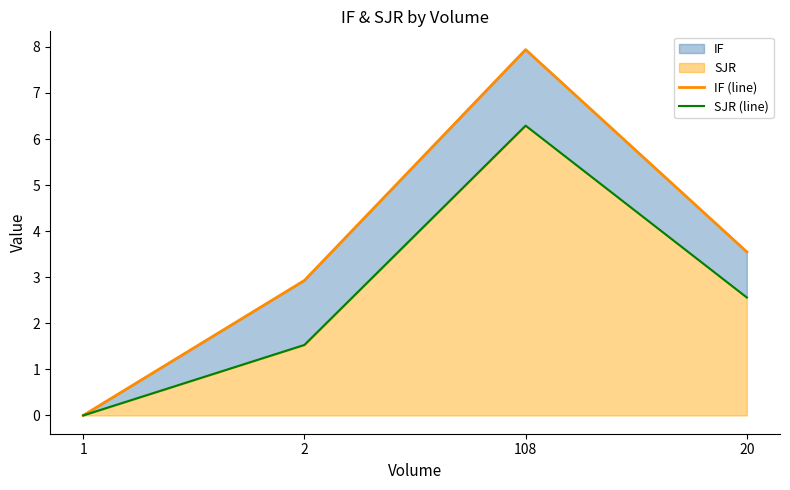

True or false: SJR (line) and IF (line) intersect in this chart.

False